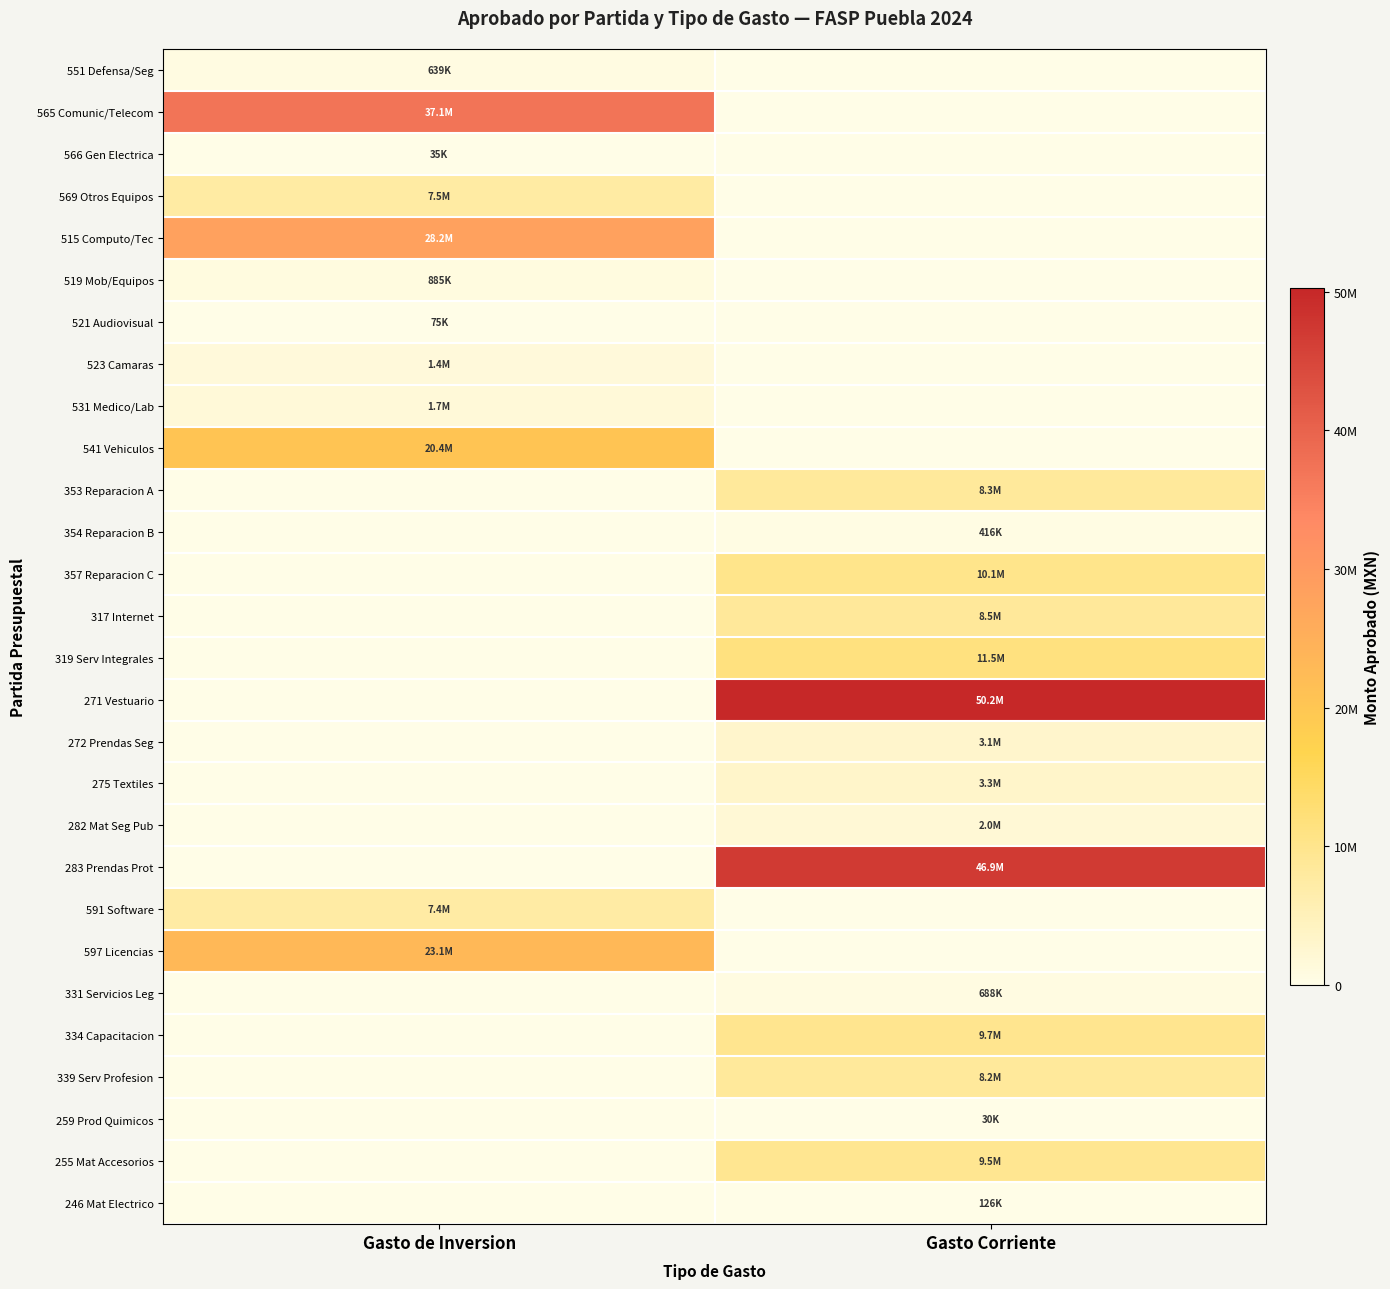

Reading left to right, list all the values displayed in this chart.

551 Defensa/Seg: Gasto de Inversion=639000.0	Gasto Corriente=0.0
565 Comunic/Telecom: Gasto de Inversion=37122547.9	Gasto Corriente=0.0
566 Gen Electrica: Gasto de Inversion=35000.0	Gasto Corriente=0.0
569 Otros Equipos: Gasto de Inversion=7528400.0	Gasto Corriente=0.0
515 Computo/Tec: Gasto de Inversion=28196335.6	Gasto Corriente=0.0
519 Mob/Equipos: Gasto de Inversion=884600.0	Gasto Corriente=0.0
521 Audiovisual: Gasto de Inversion=75000.0	Gasto Corriente=0.0
523 Camaras: Gasto de Inversion=1391114.0	Gasto Corriente=0.0
531 Medico/Lab: Gasto de Inversion=1655344.8	Gasto Corriente=0.0
541 Vehiculos: Gasto de Inversion=20435943.3	Gasto Corriente=0.0
353 Reparacion A: Gasto de Inversion=0.0	Gasto Corriente=8270000.0
354 Reparacion B: Gasto de Inversion=0.0	Gasto Corriente=416127.0
357 Reparacion C: Gasto de Inversion=0.0	Gasto Corriente=10052949.9
317 Internet: Gasto de Inversion=0.0	Gasto Corriente=8500000.0
319 Serv Integrales: Gasto de Inversion=0.0	Gasto Corriente=11500000.0
271 Vestuario: Gasto de Inversion=0.0	Gasto Corriente=50232638.0
272 Prendas Seg: Gasto de Inversion=0.0	Gasto Corriente=3051756.0
275 Textiles: Gasto de Inversion=0.0	Gasto Corriente=3261142.5
282 Mat Seg Pub: Gasto de Inversion=0.0	Gasto Corriente=2013168.4
283 Prendas Prot: Gasto de Inversion=0.0	Gasto Corriente=46919918.1
591 Software: Gasto de Inversion=7429608.7	Gasto Corriente=0.0
597 Licencias: Gasto de Inversion=23131509.8	Gasto Corriente=0.0
331 Servicios Leg: Gasto de Inversion=0.0	Gasto Corriente=688400.0
334 Capacitacion: Gasto de Inversion=0.0	Gasto Corriente=9716855.5
339 Serv Profesion: Gasto de Inversion=0.0	Gasto Corriente=8242525.0
259 Prod Quimicos: Gasto de Inversion=0.0	Gasto Corriente=30480.3
255 Mat Accesorios: Gasto de Inversion=0.0	Gasto Corriente=9482512.8
246 Mat Electrico: Gasto de Inversion=0.0	Gasto Corriente=125869.4